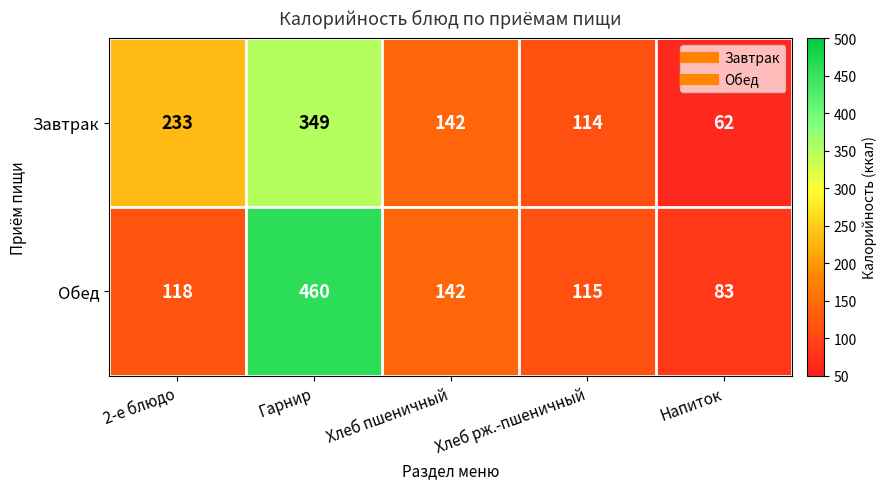

What is the difference between the maximum and minimum values in the Завтрак series?

287